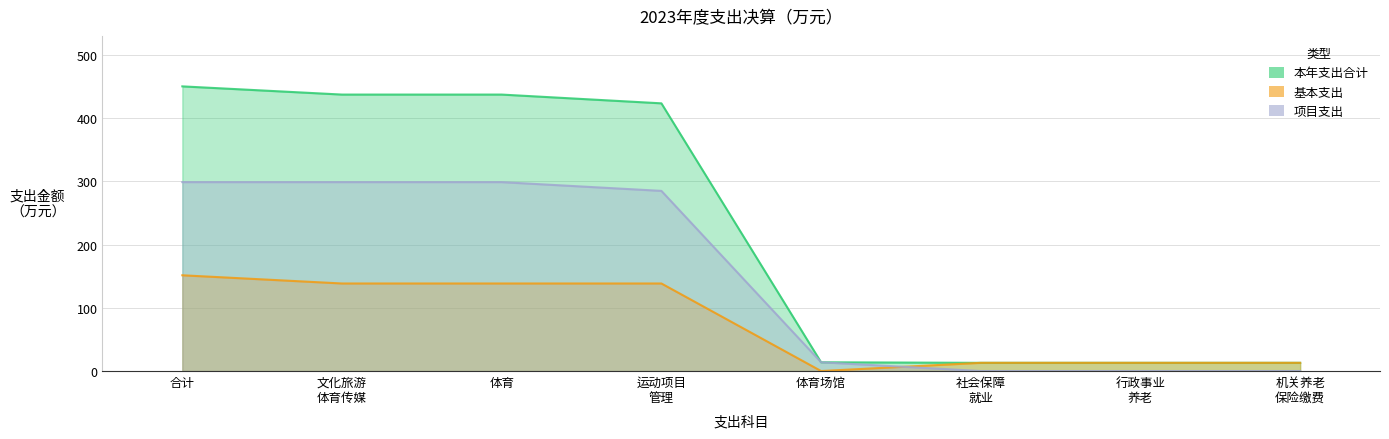

At how many categories does at least one series exceed 158?

4